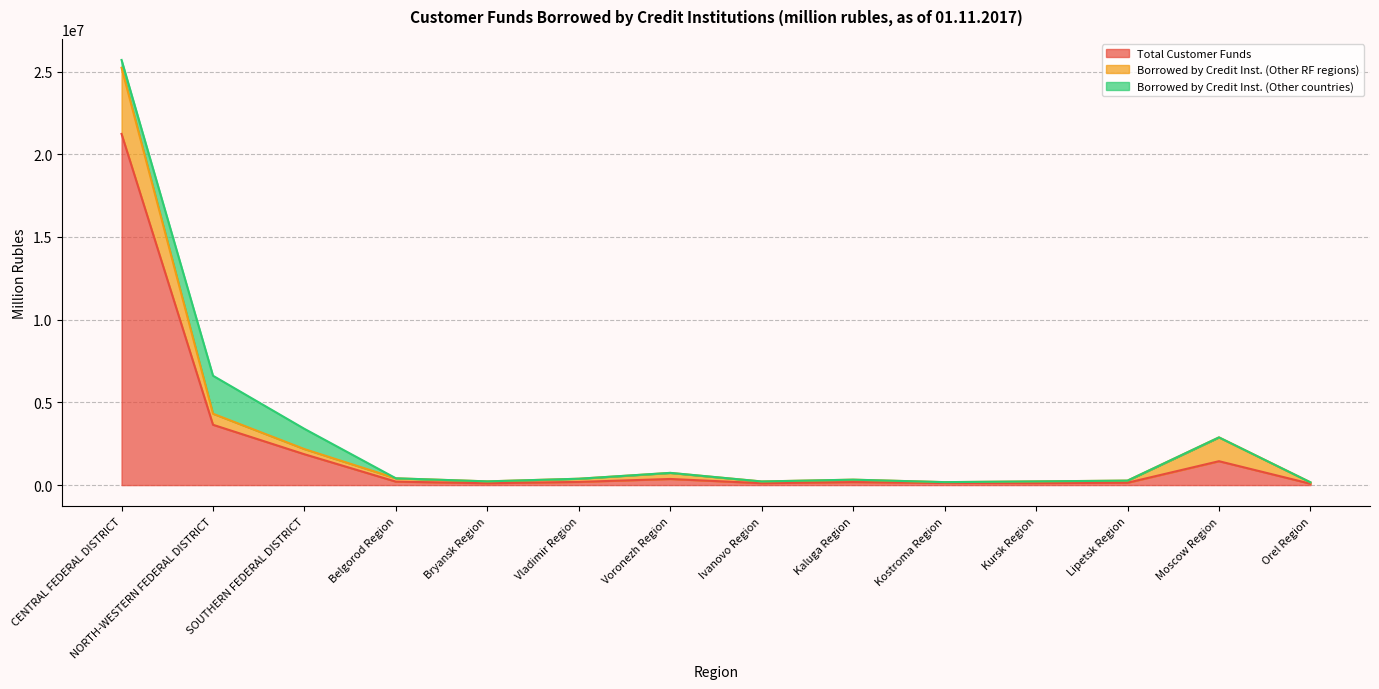

List the series in order of their peak value, highest first.

Total Customer Funds, Borrowed by Credit Inst. (Other RF regions), Borrowed by Credit Inst. (Other countries)